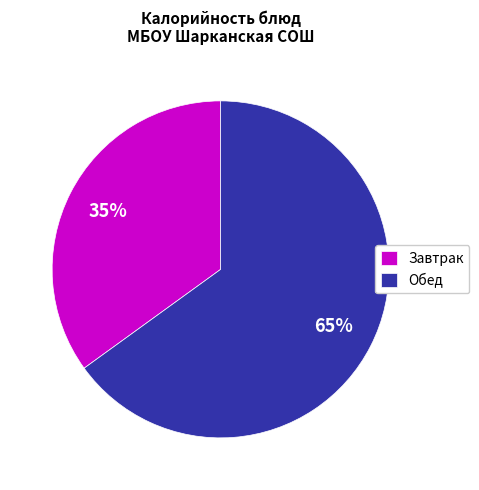

To the nearest percent, what is the difference between the largest and smallest slice percentages?

30%